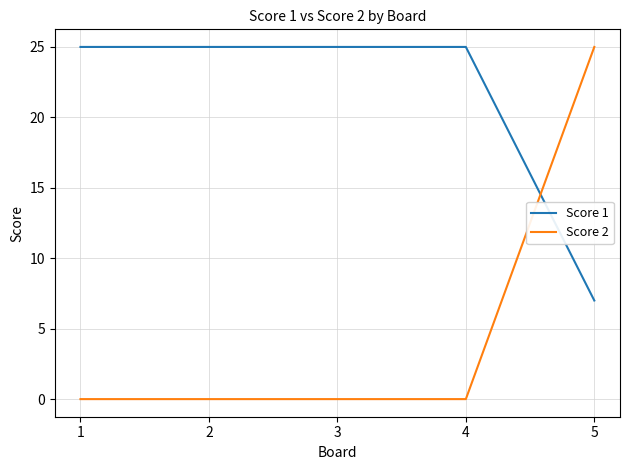

What is the spread (max minus min) of values at 1?

25